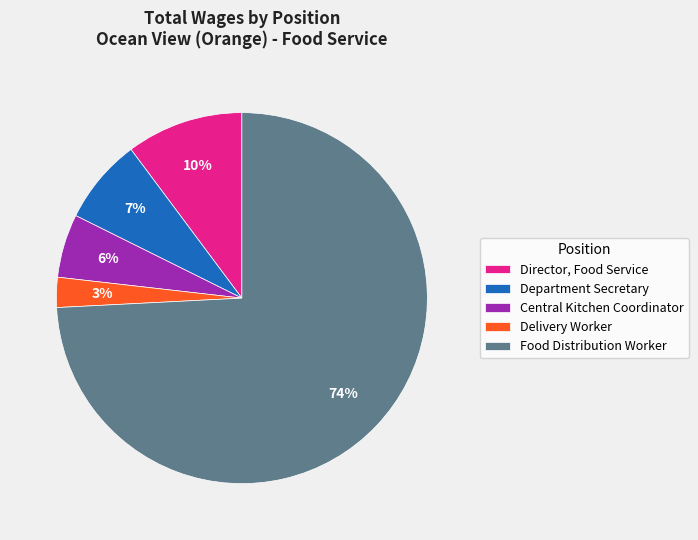

Combined, do Food Distribution Worker and Director, Food Service account for over 50%?

Yes